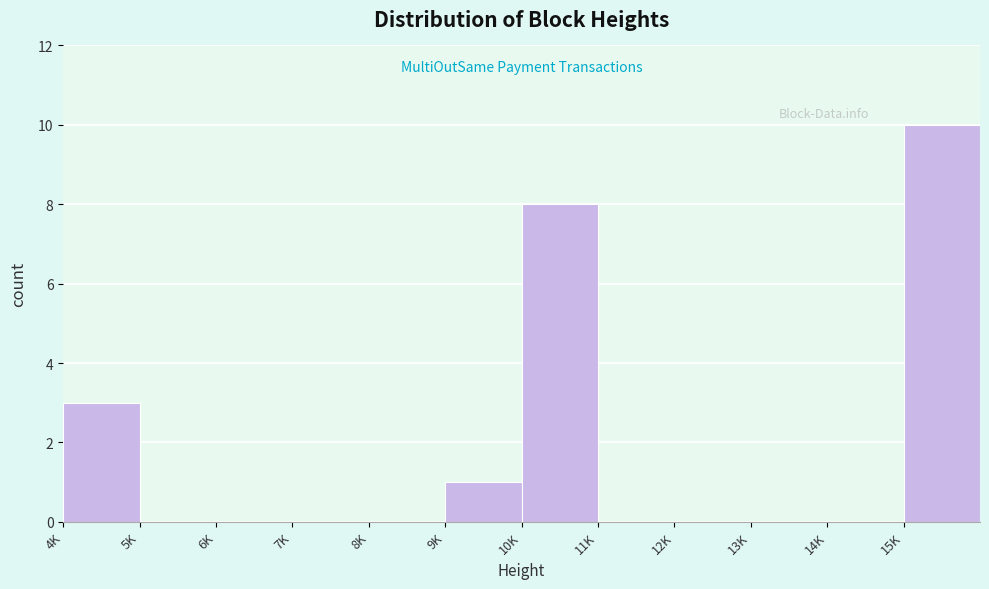

Reading right to left, transcribe all the data shown in this chart.

15K=10	14K=0	13K=0	12K=0	11K=0	10K=8	9K=1	8K=0	7K=0	6K=0	5K=0	4K=3